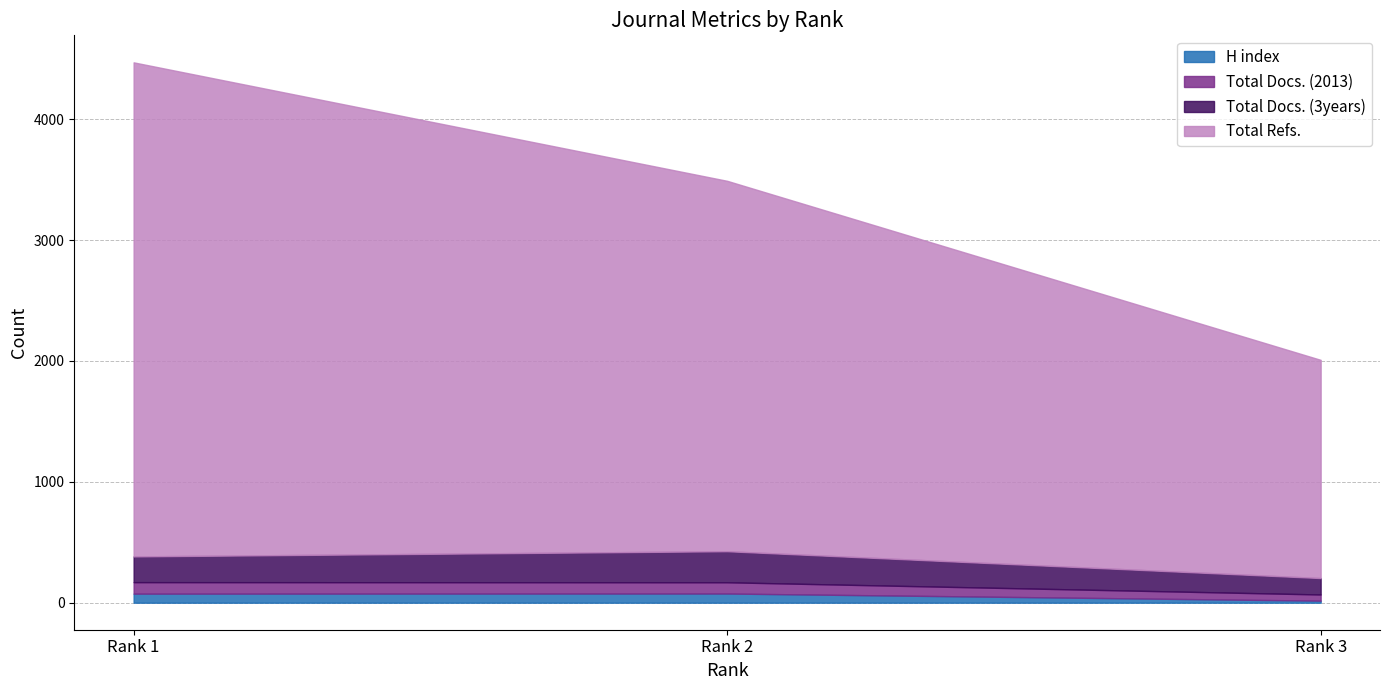

Reading right to left, what are all the values shown in this chart?

H index: Rank 3=17	Rank 2=76	Rank 1=75
Total Docs. (2013): Rank 3=51	Rank 2=93	Rank 1=95
Total Docs. (3years): Rank 3=136	Rank 2=257	Rank 1=213
Total Refs.: Rank 3=1805	Rank 2=3064	Rank 1=4087